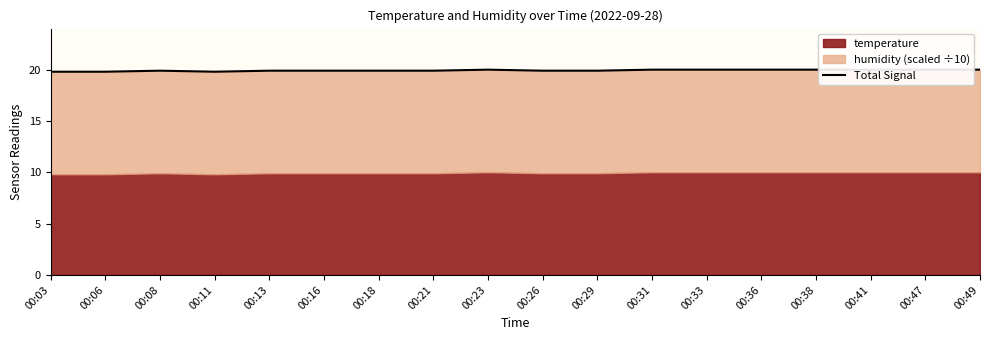

List the labels in order of value, largest first.

00:23, 00:31, 00:33, 00:36, 00:38, 00:41, 00:47, 00:49, 00:08, 00:13, 00:16, 00:18, 00:21, 00:26, 00:29, 00:03, 00:06, 00:11